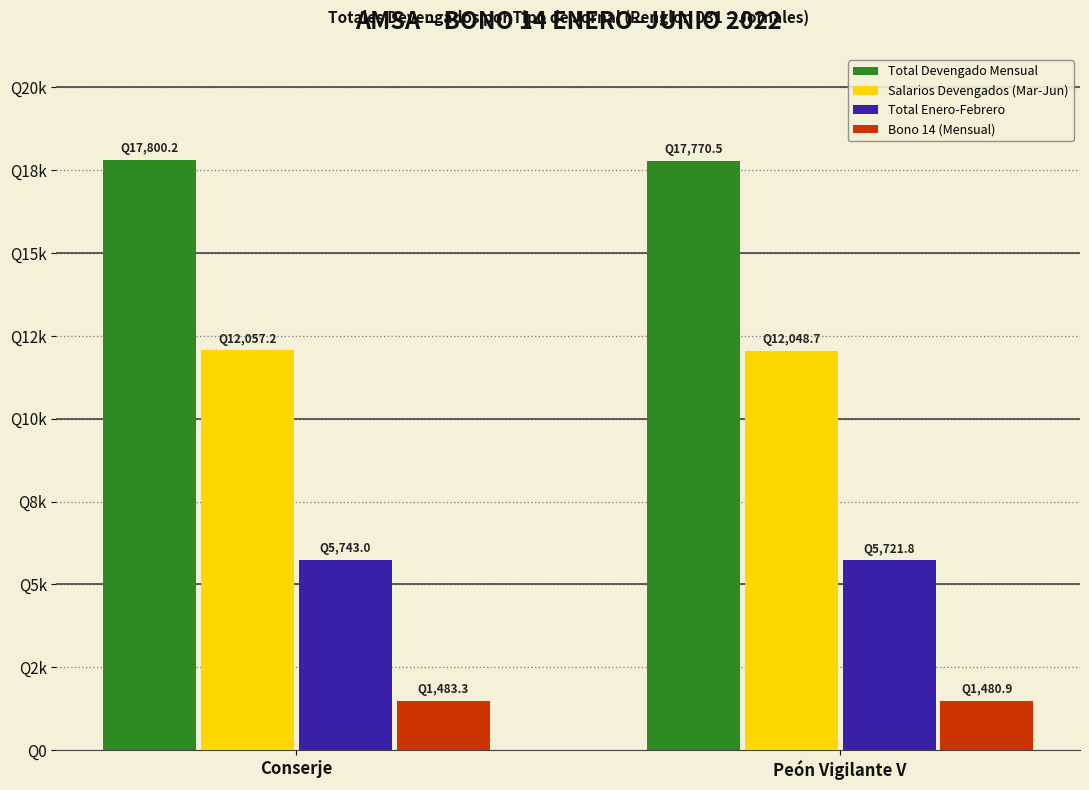

Reading right to left, extract all data points from this chart.

Total Devengado Mensual: 17770.5	17800.2
Salarios Devengados (Mar-Jun): 12048.7	12057.2
Total Enero-Febrero: 5721.8	5743.0
Bono 14 (Mensual): 1480.9	1483.3